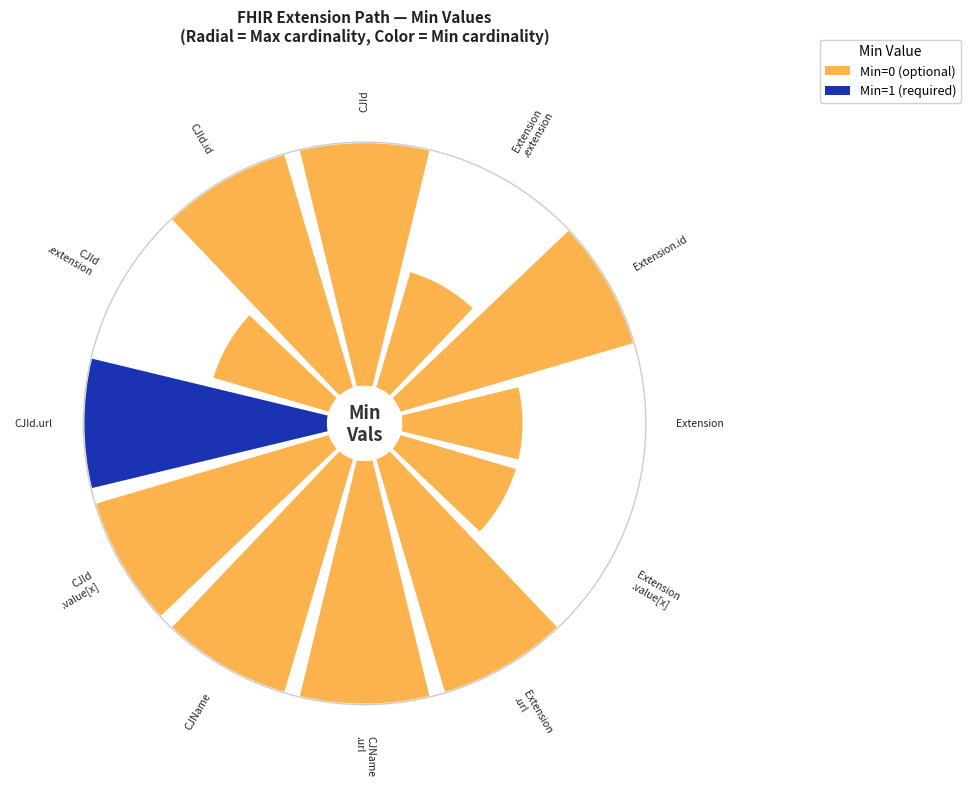

True or false: Extension.extension accounts for 1% of the total.

False